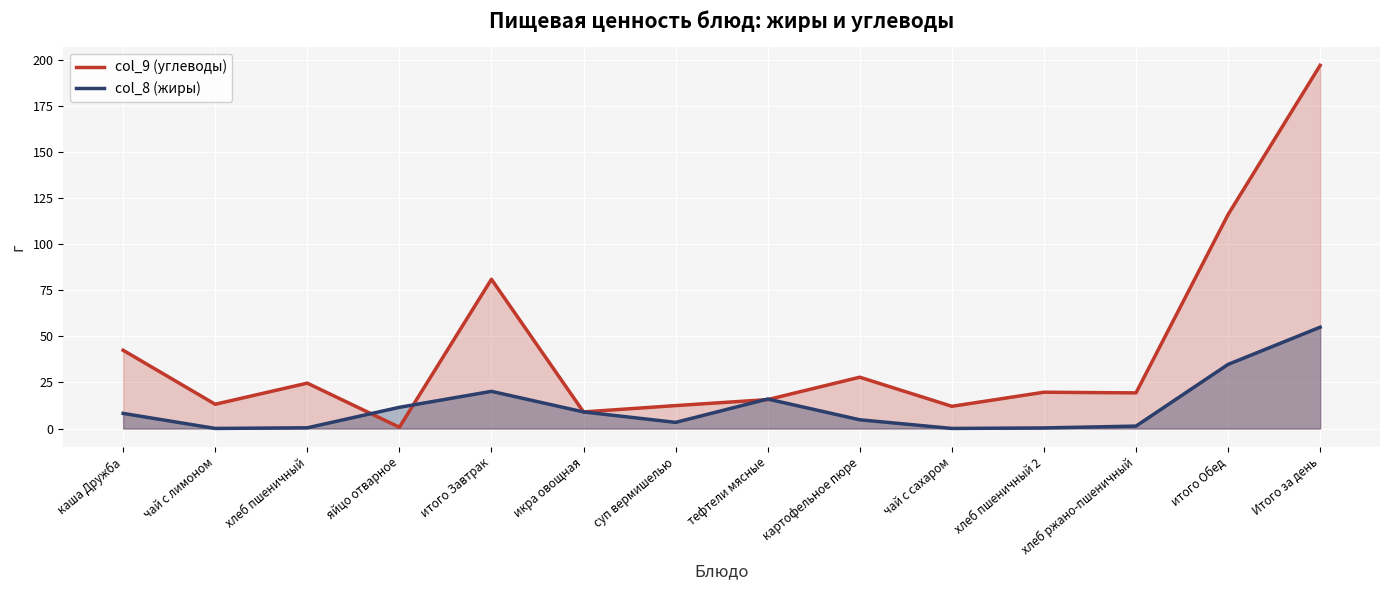

What is the total value across all series at хлеб пшеничный 2?

20.0